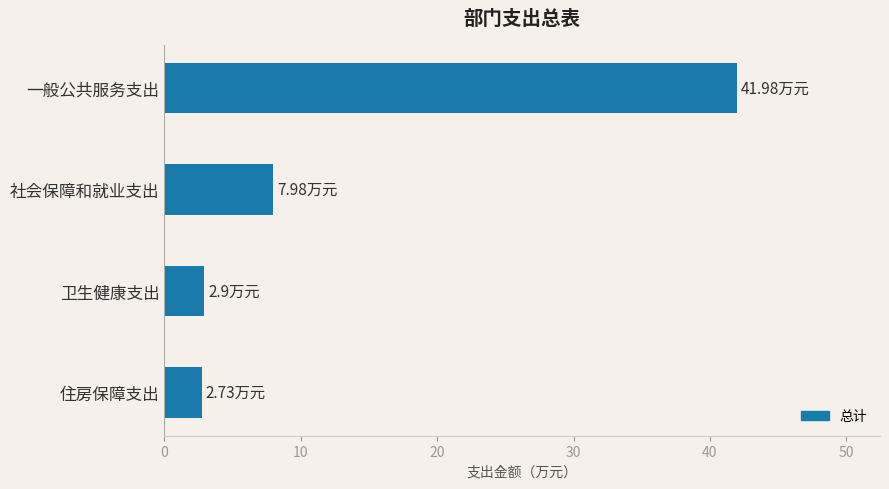

What is the sum of all values?

55.6